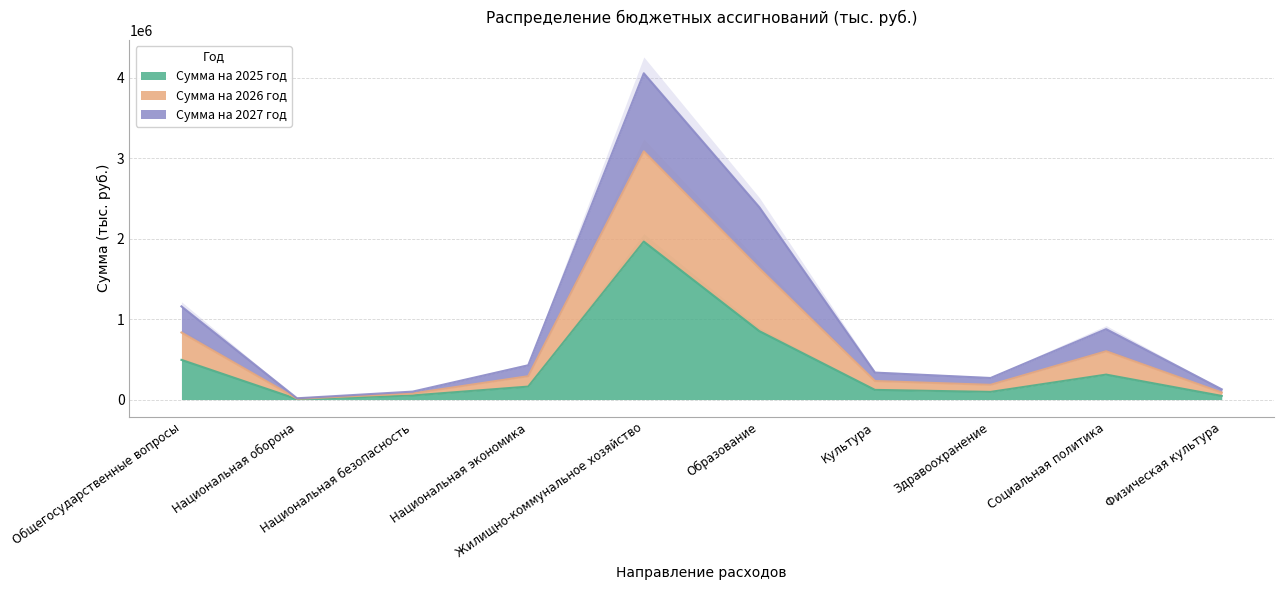

Is it true that Сумма на 2026 год equals 268000.0 at Здравоохранение?

True